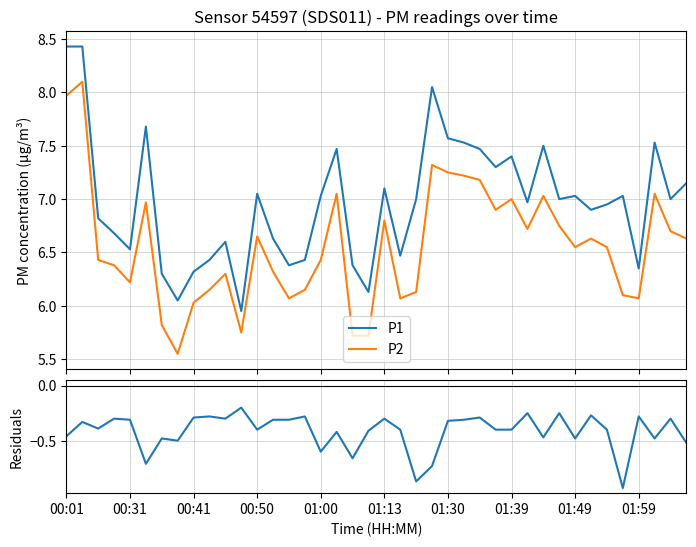

True or false: P2 and P1 intersect in this chart.

False